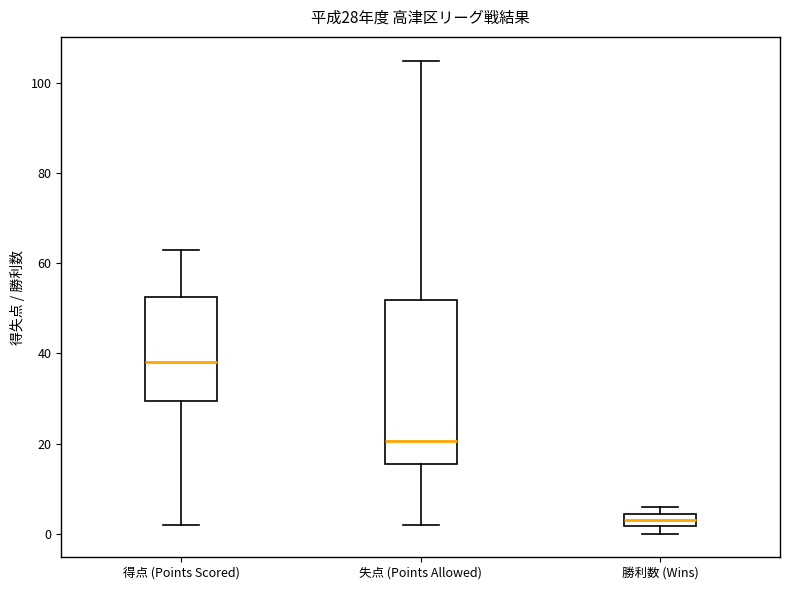

Which box's median line is the lowest?

勝利数 (Wins)